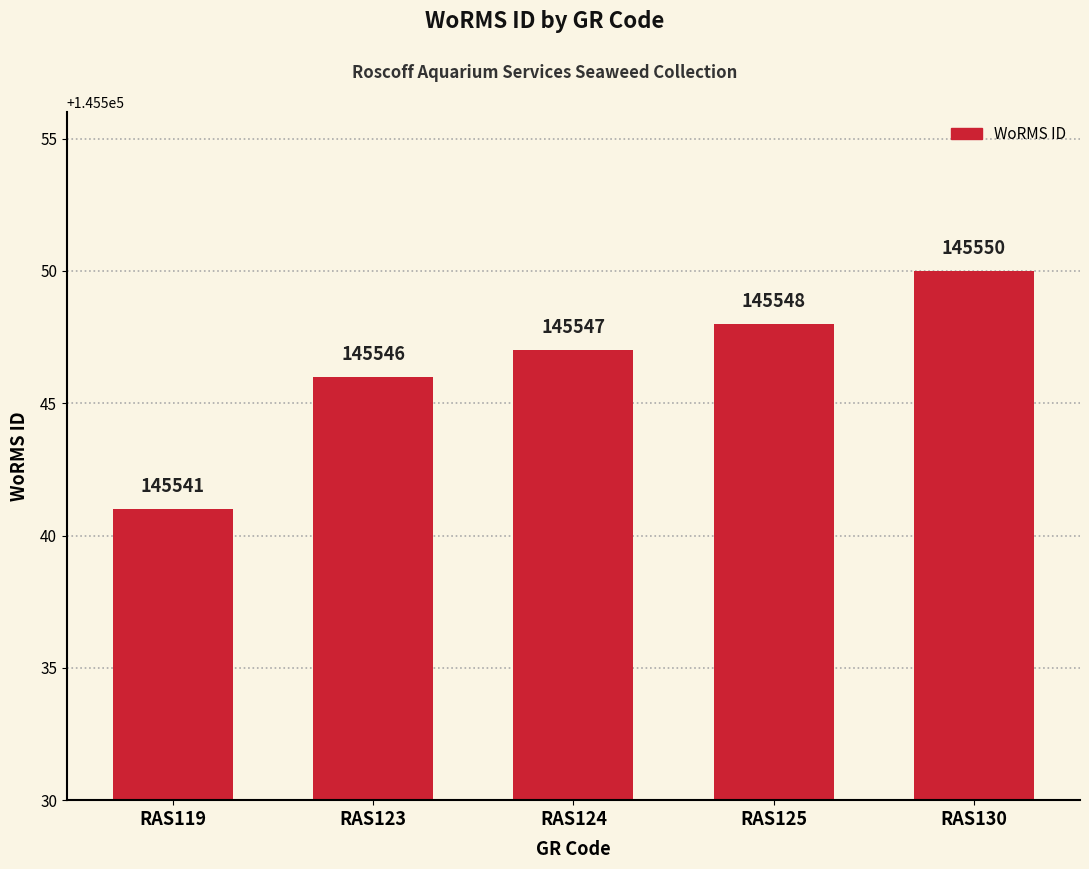

Between RAS130 and RAS124, which is larger?

RAS130